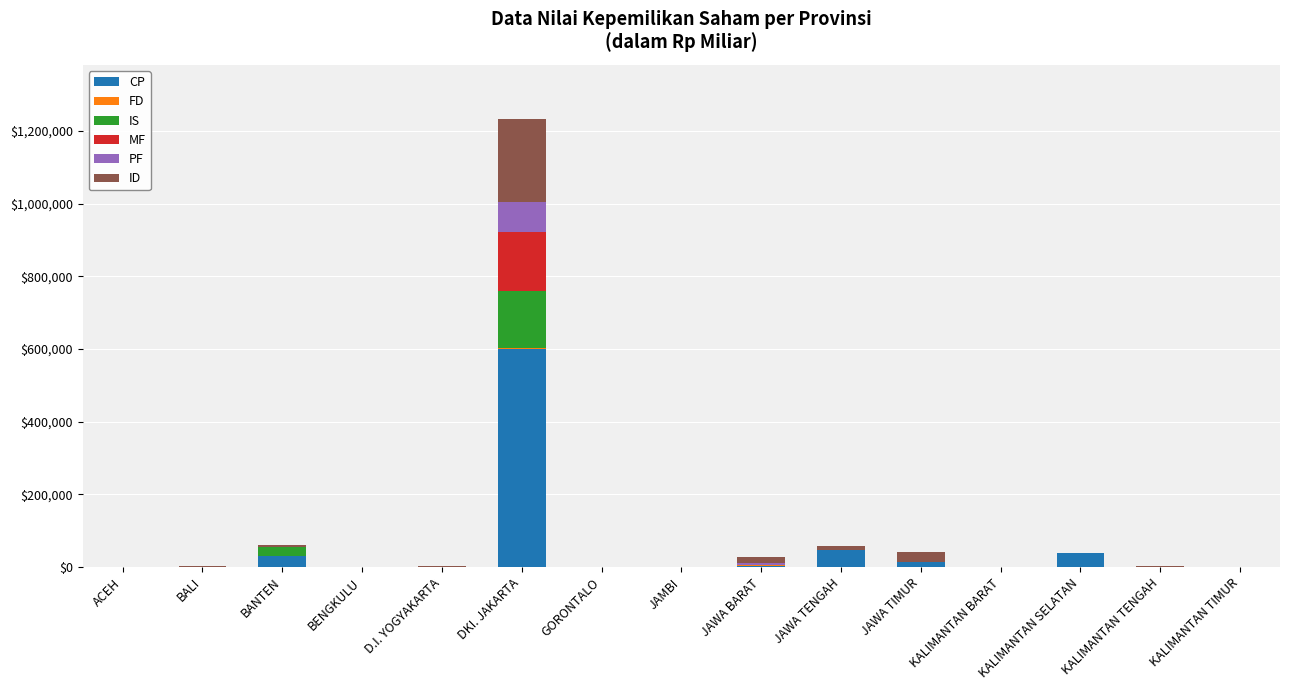

The CP series shows 39632.9 at KALIMANTAN SELATAN. True or false?

True